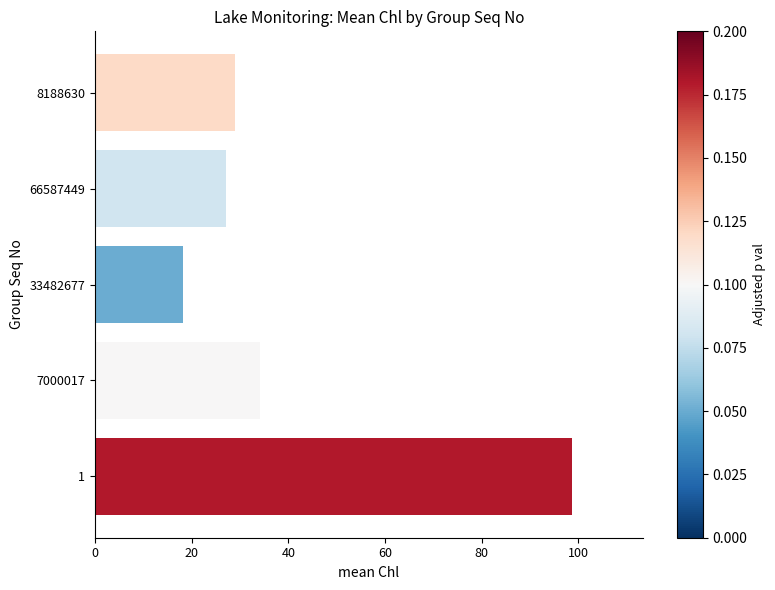

Is it true that the value at 33482677 is 18.2?

True